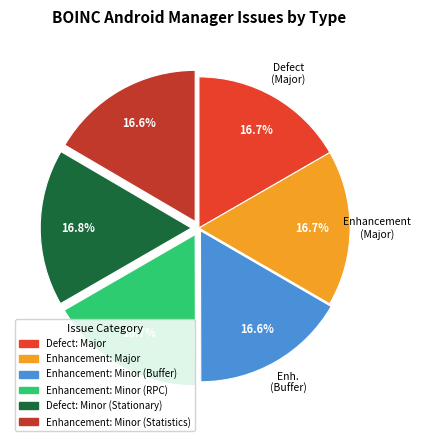

Does any single category account for the majority?

No